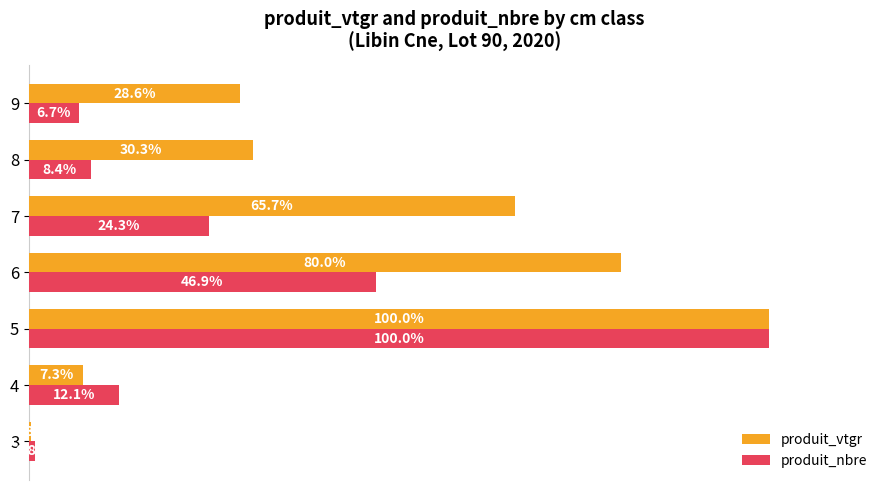

Is the value of produit_vtgr at 9 greater than the value of produit_nbre at 4?

Yes